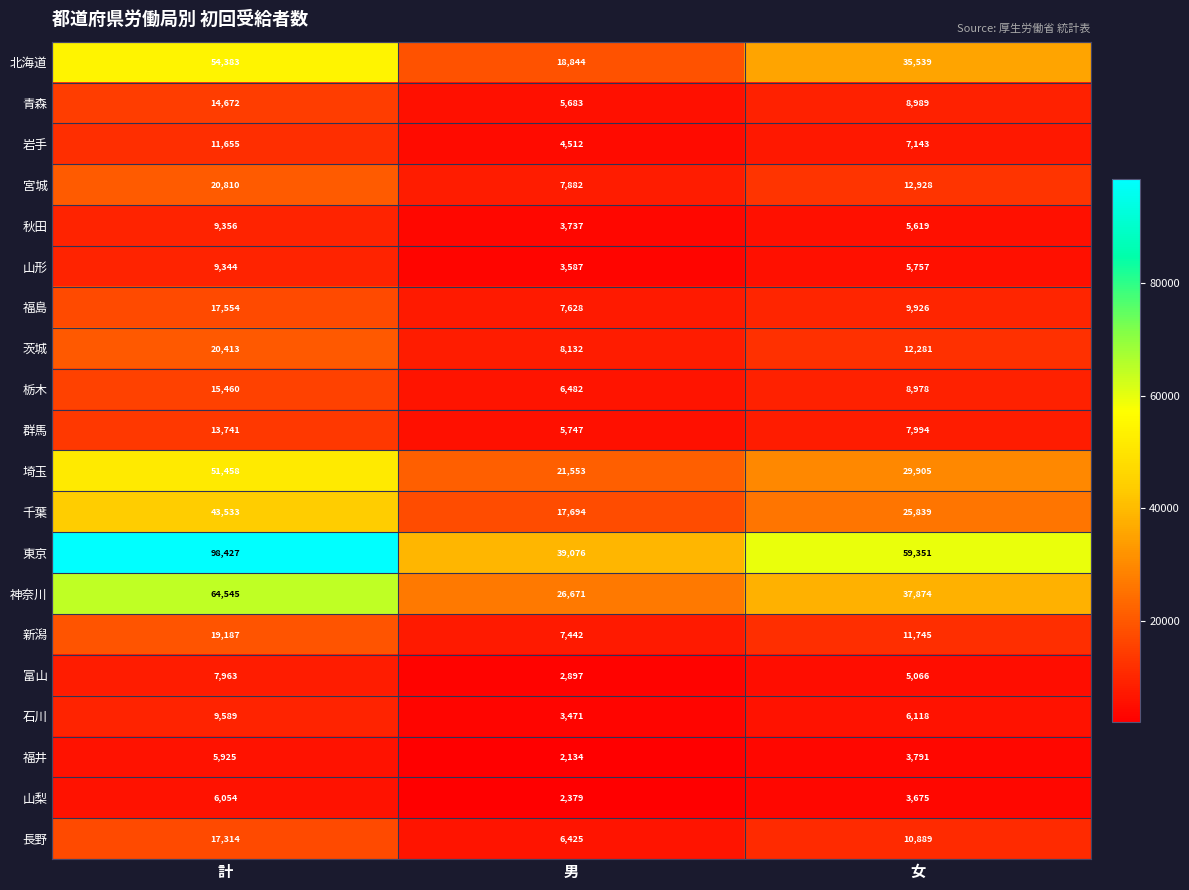

What is the sum of all 秋田 values?

18712